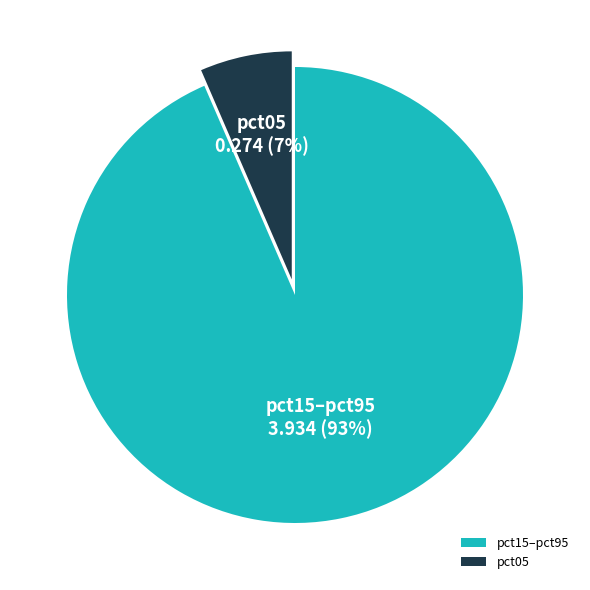

To the nearest percent, what is the average slice percentage?

50%